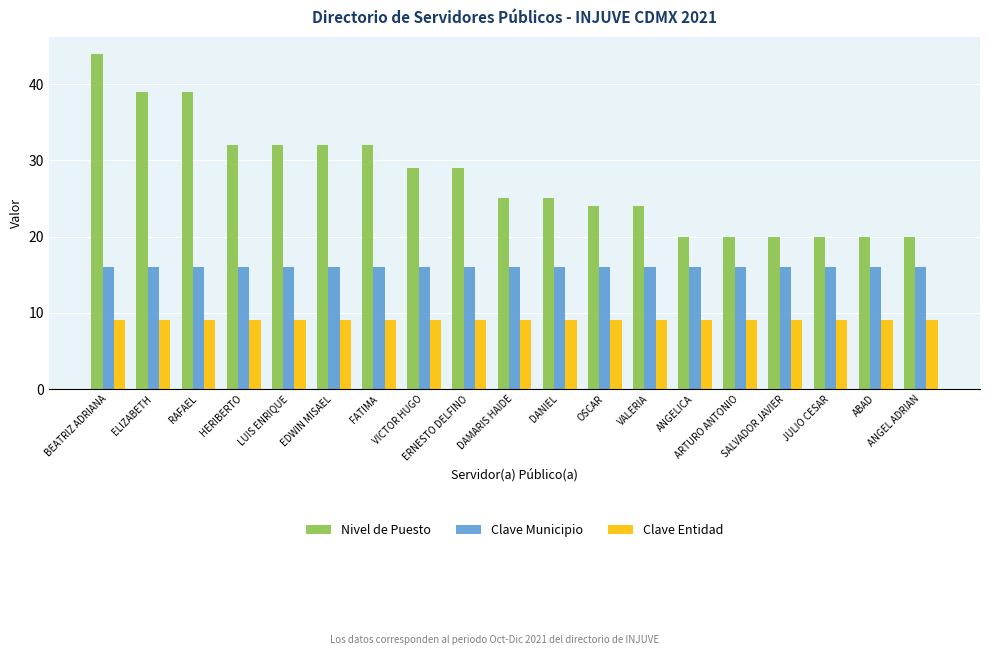

What is the total value across all series at JULIO CESAR?

45